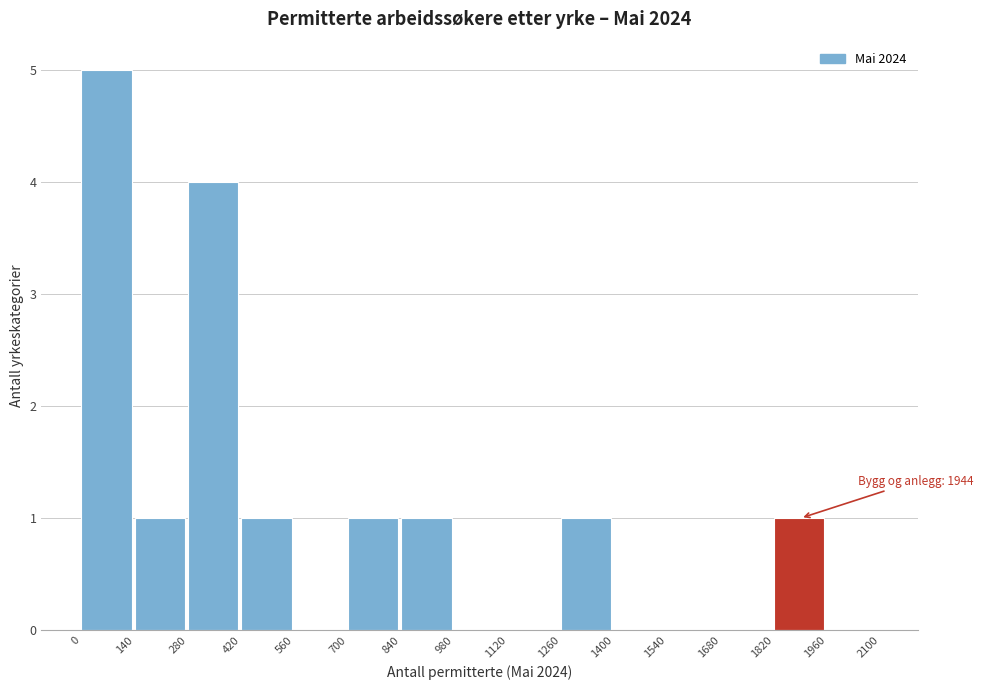

Which range on the x-axis has the tallest bar?

0 to 140